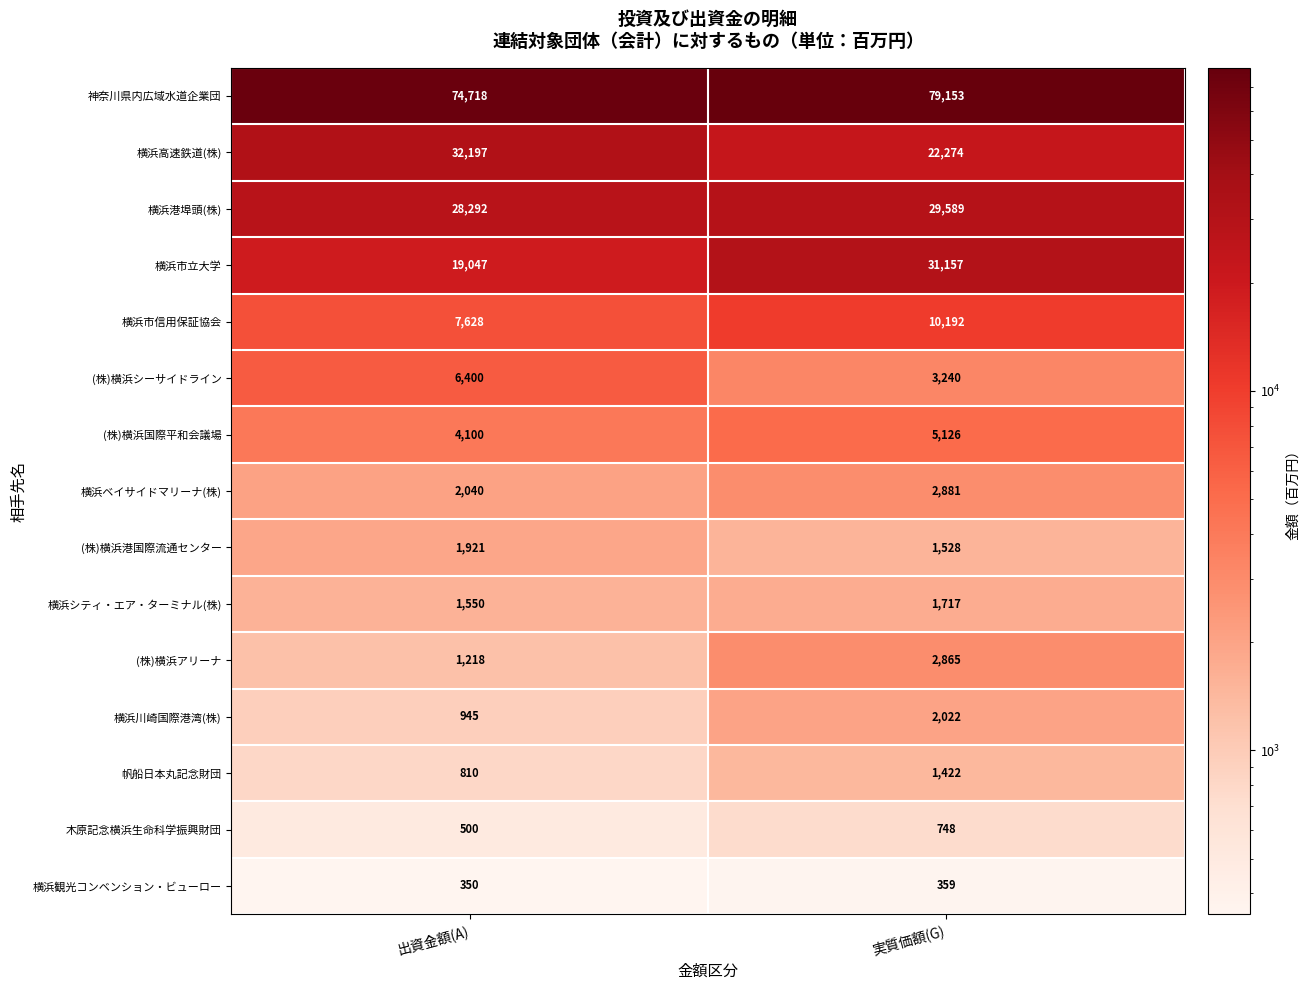

True or false: (株)横浜国際平和会議場 has a value of 1394 at 出資金額(A).

False